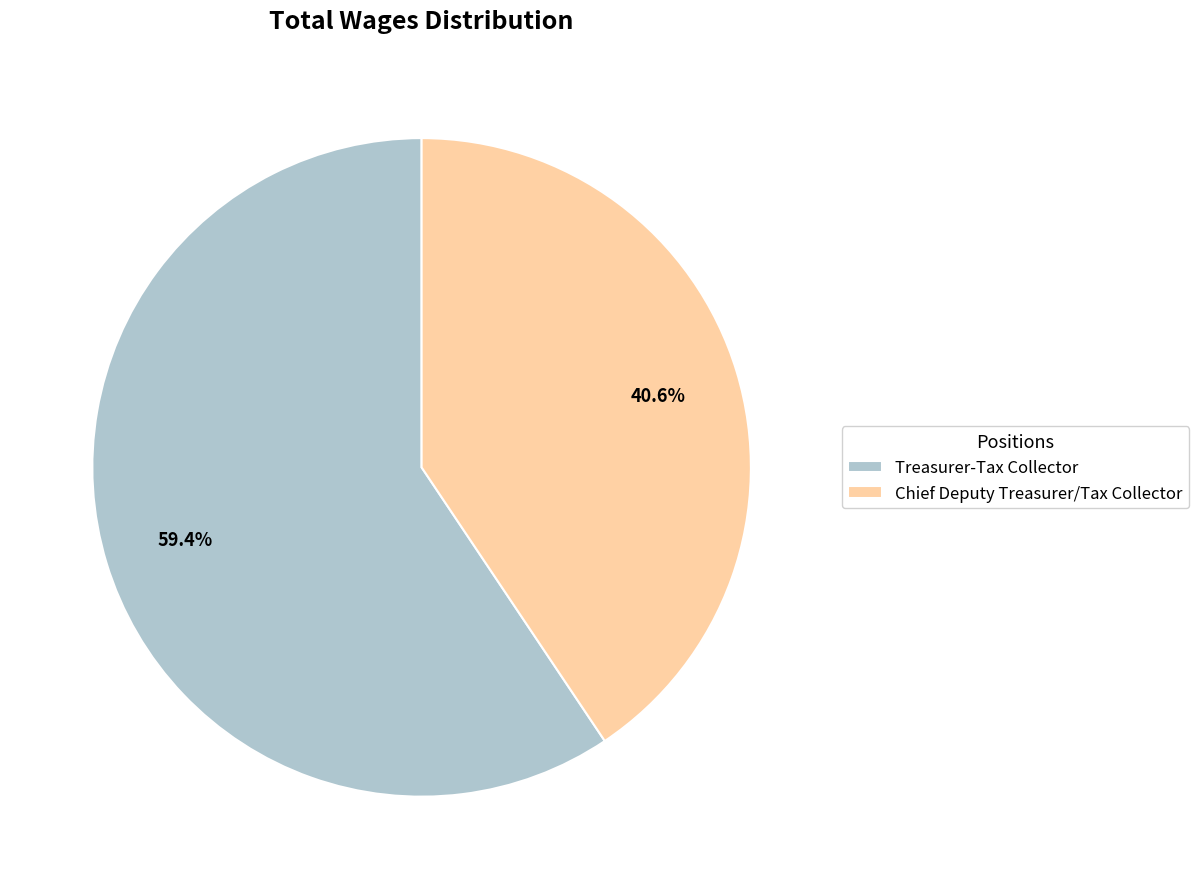

True or false: Chief Deputy Treasurer/Tax Collector accounts for 51% of the total.

False